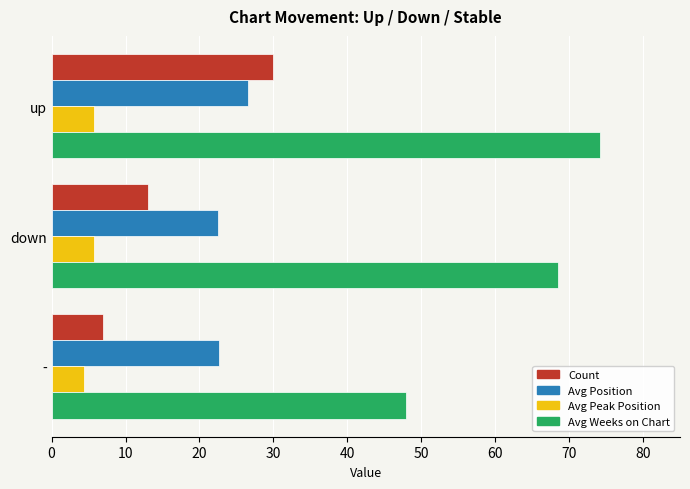

At which category is the sum across all series the highest?

up